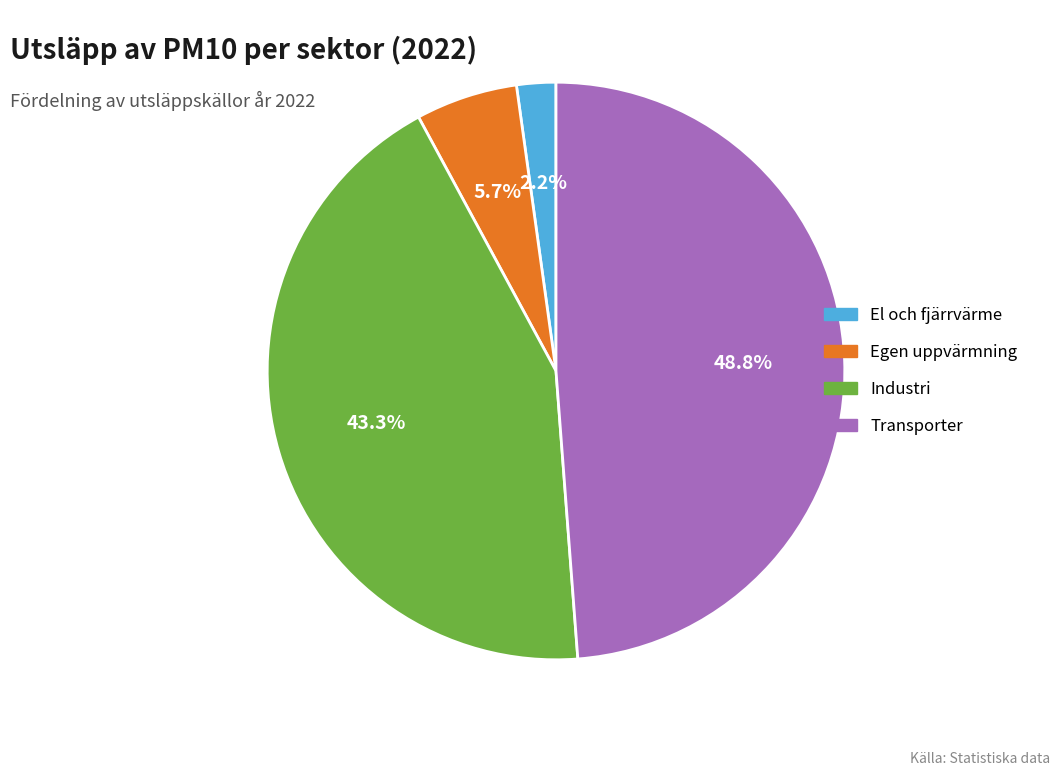

What percentage is the Egen uppvärmning slice, to the nearest percent?

6%